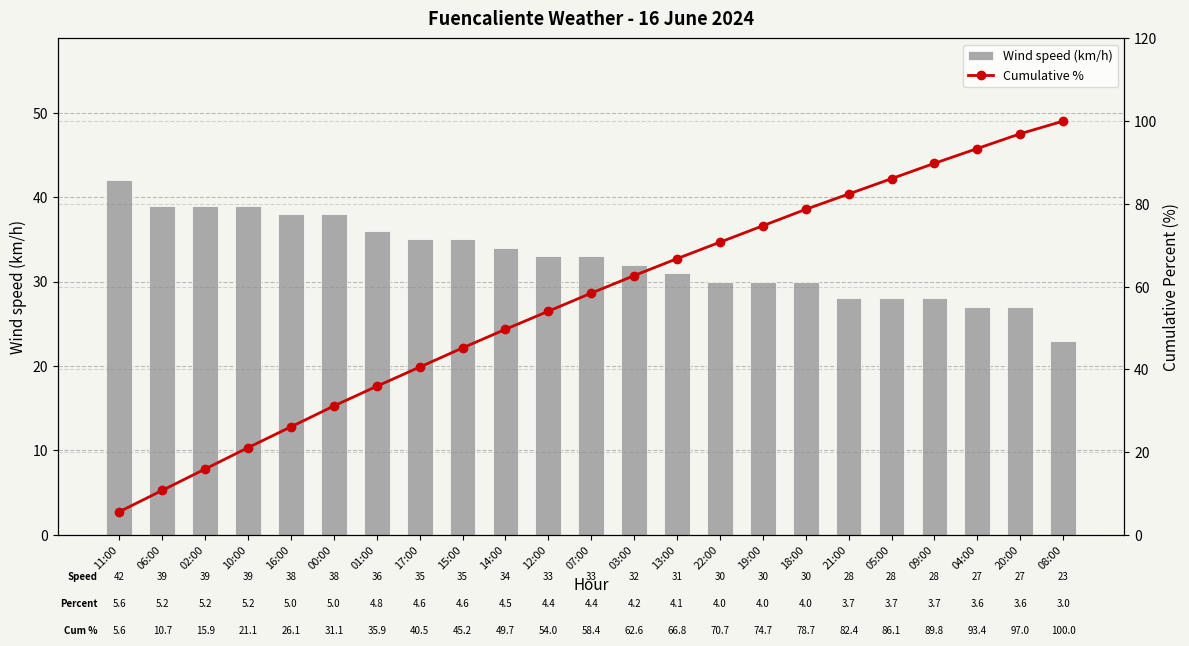

What is the sum of all Wind speed (km/h) values?

755